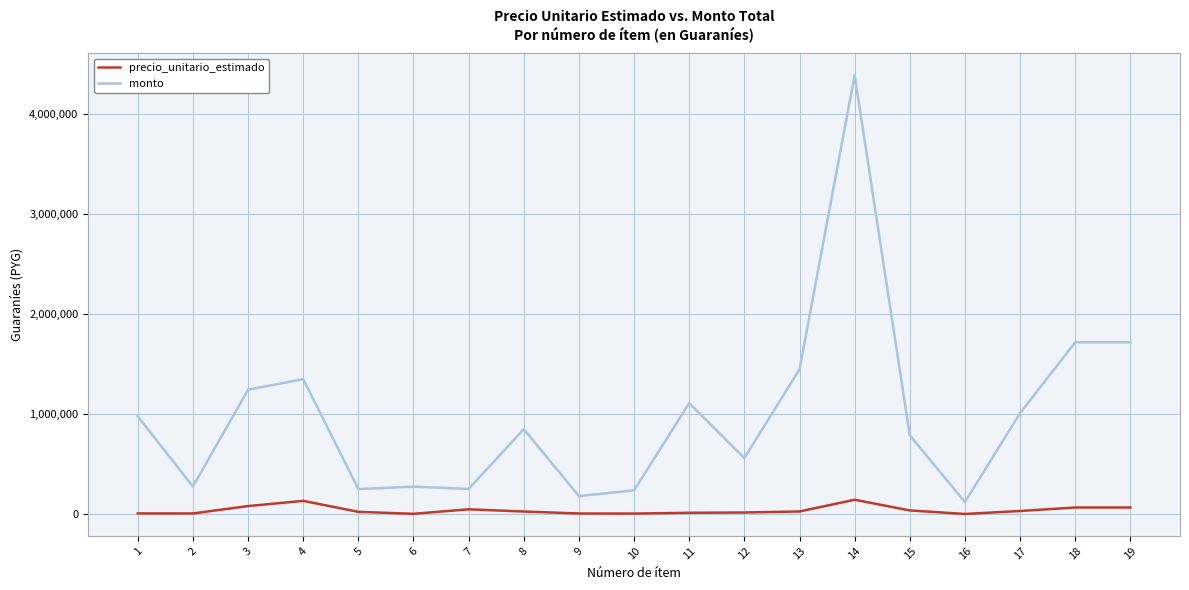

True or false: monto has more than 2 interior local peaks.

True